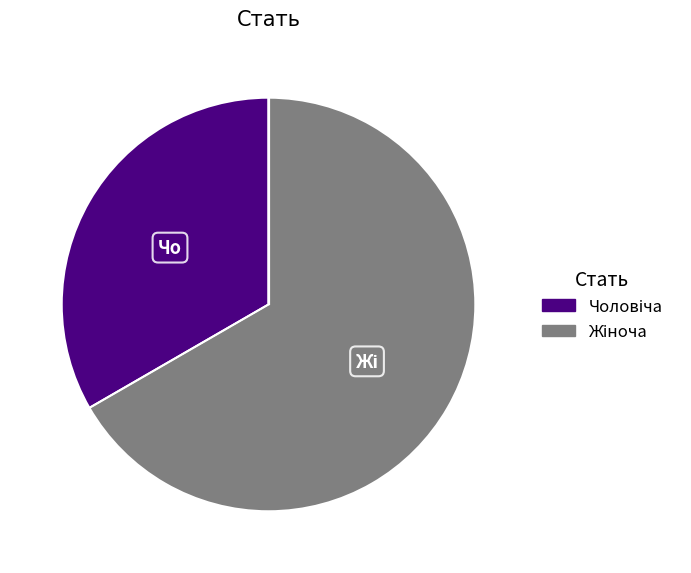

Is there a majority slice in this chart?

Yes